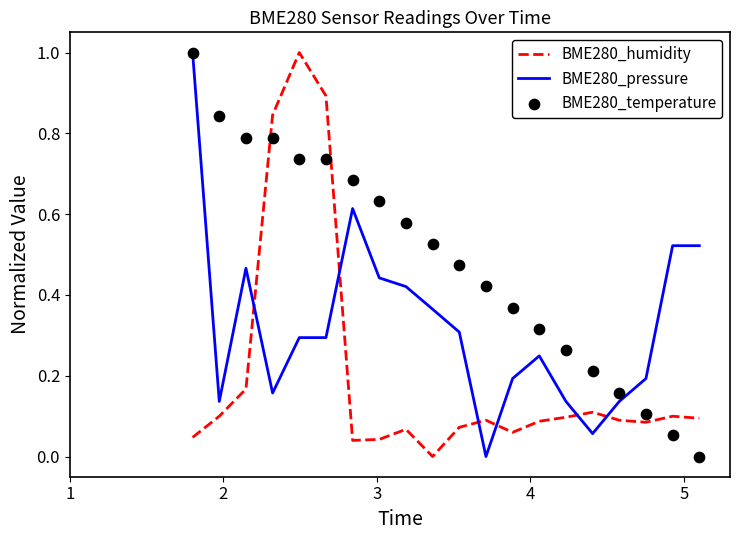

Which series has the largest total across all categories?

BME280_temperature